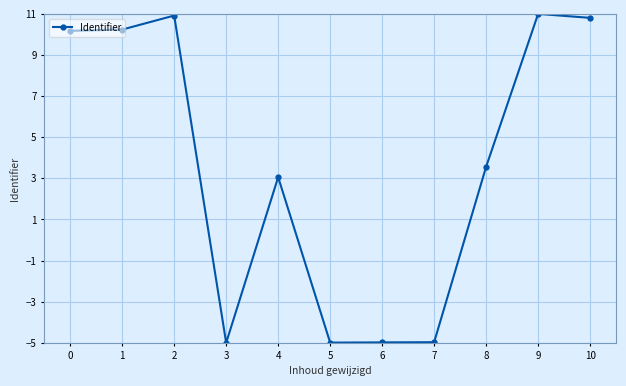

What is the change in value from 0 to 9?

+0.8